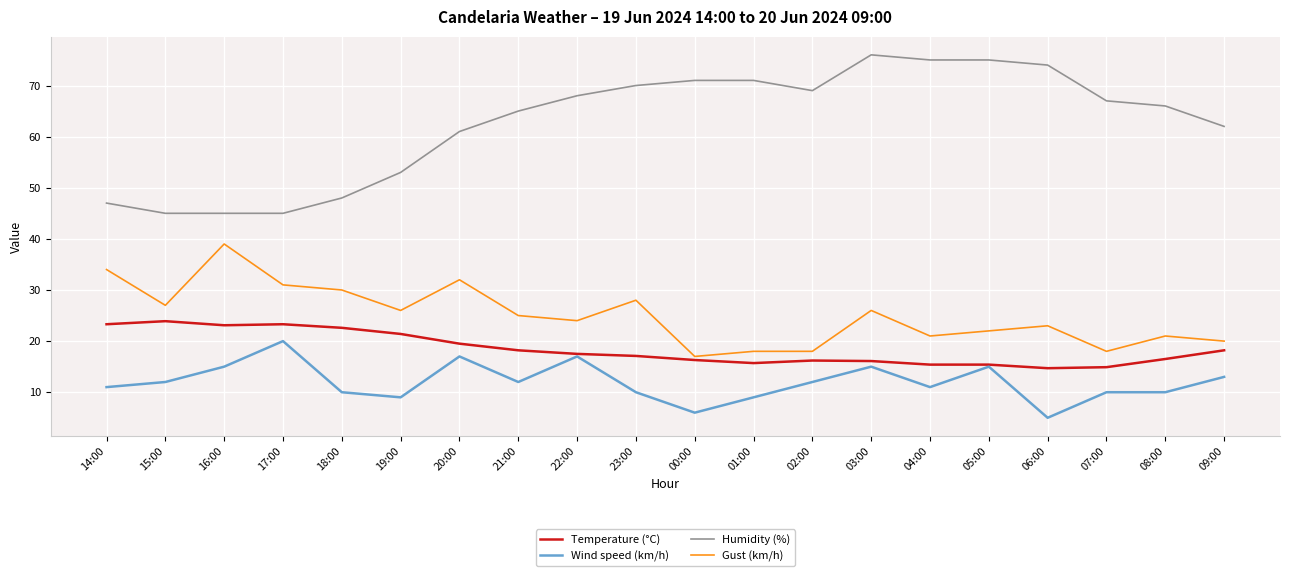

Which series has the largest range (max minus min)?

Humidity (%)